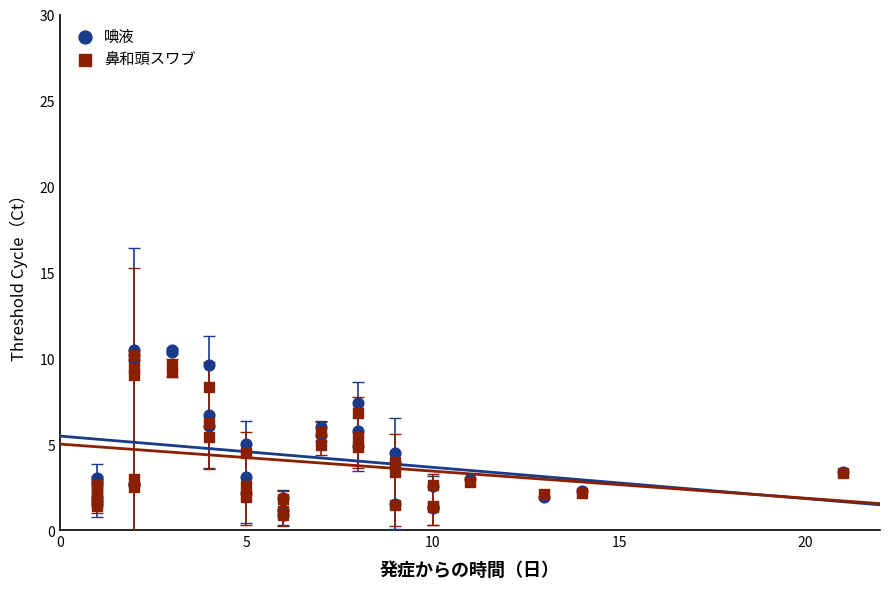

Which series reaches the maximum Y coordinate?

唺液